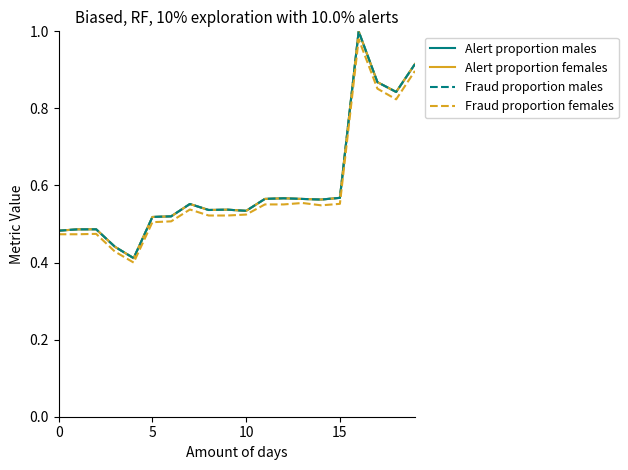

Is this an area chart (filled region under the line)?

No